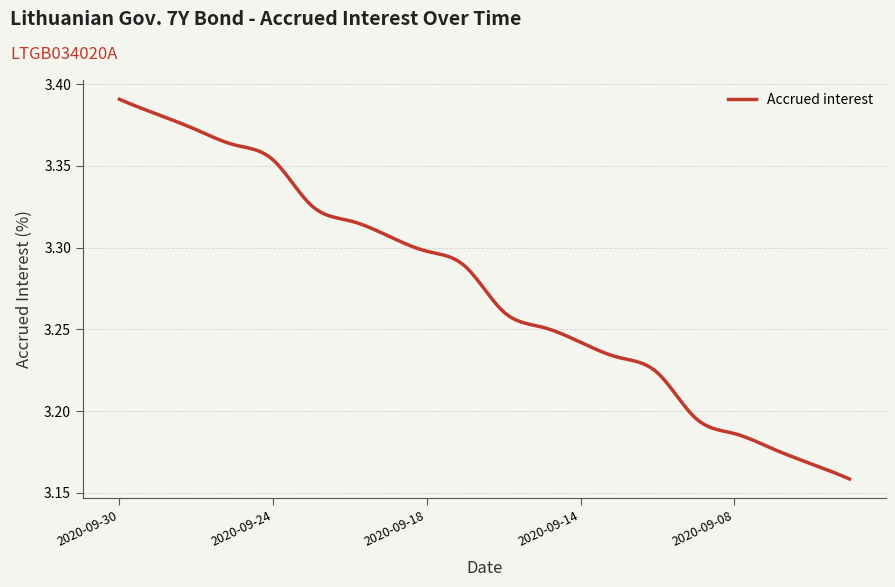

What is the sum of all values?

982.4